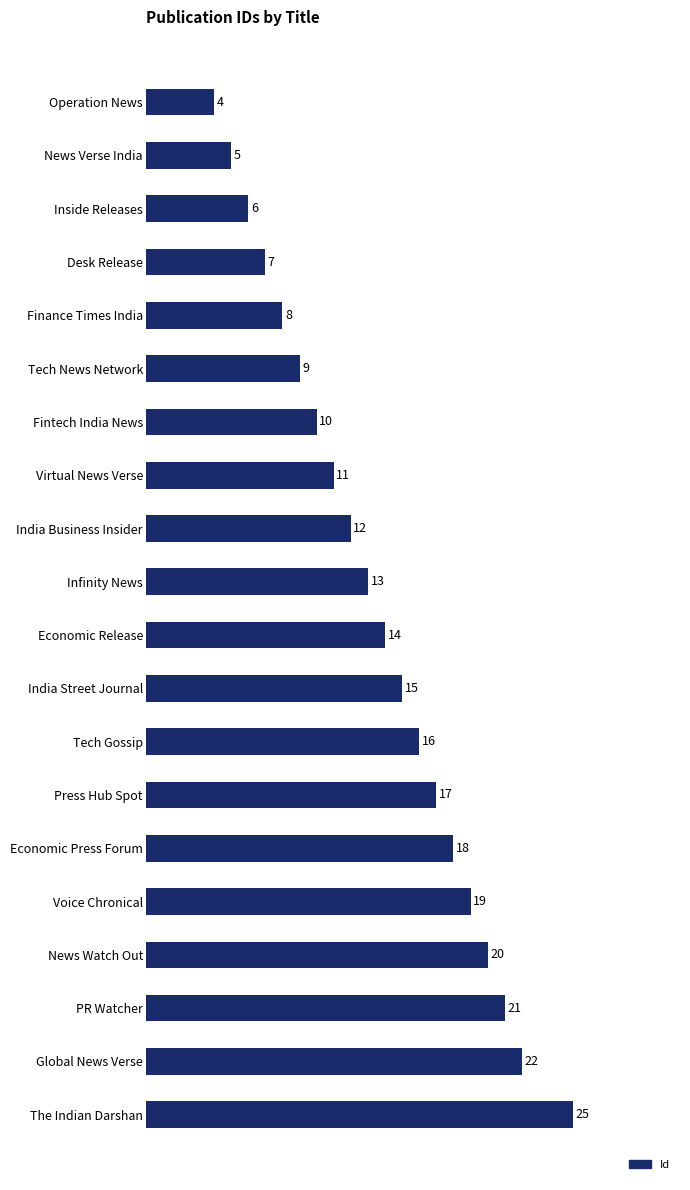

Rank the categories by value from highest to lowest.

The Indian Darshan, Global News Verse, PR Watcher, News Watch Out, Voice Chronical, Economic Press Forum, Press Hub Spot, Tech Gossip, India Street Journal, Economic Release, Infinity News, India Business Insider, Virtual News Verse, Fintech India News, Tech News Network, Finance Times India, Desk Release, Inside Releases, News Verse India, Operation News